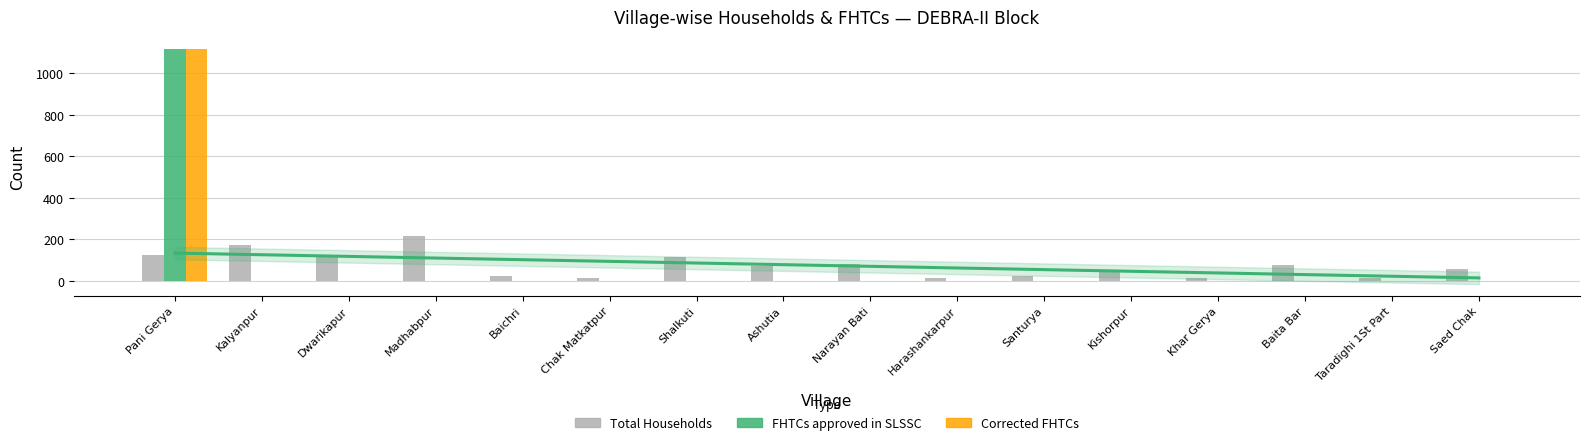

What is the total value across all series at Baichri?

22